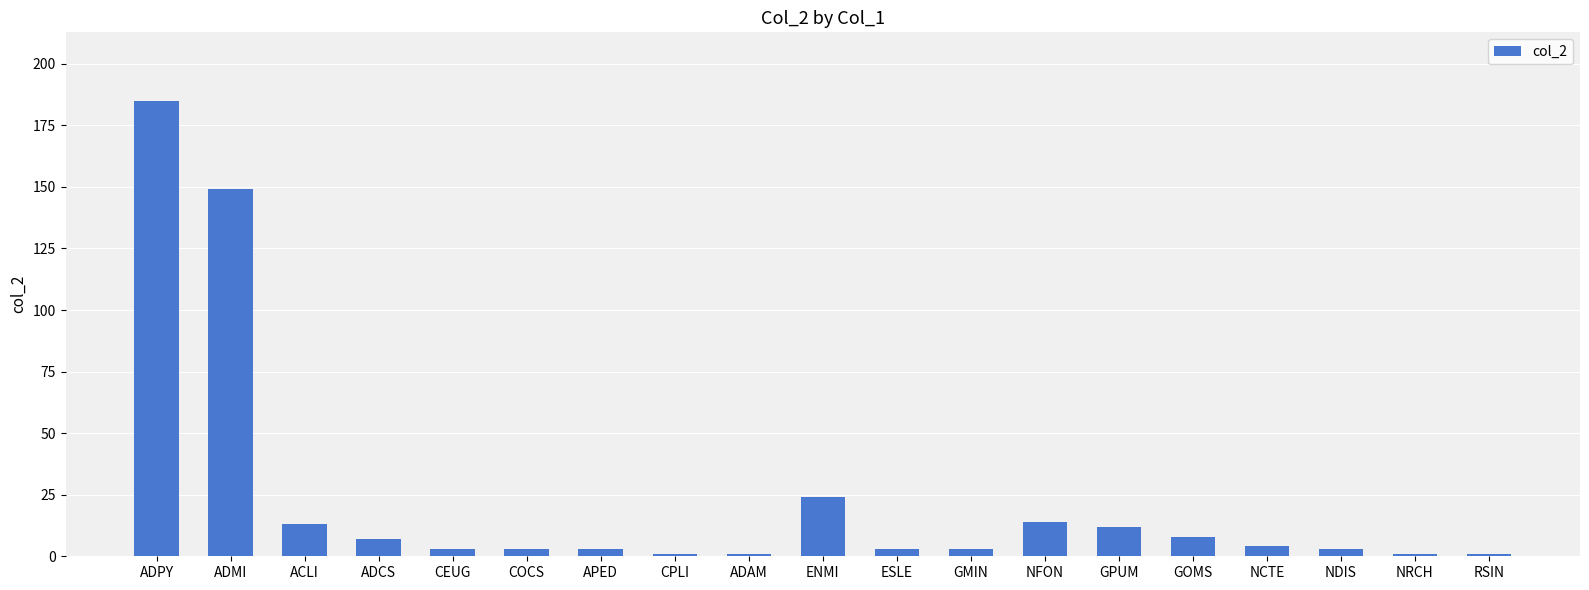

Reading left to right, extract all data points from this chart.

ADPY=185	ADMI=149	ACLI=13	ADCS=7	CEUG=3	COCS=3	APED=3	CPLI=1	ADAM=1	ENMI=24	ESLE=3	GMIN=3	NFON=14	GPUM=12	GOMS=8	NCTE=4	NDIS=3	NRCH=1	RSIN=1